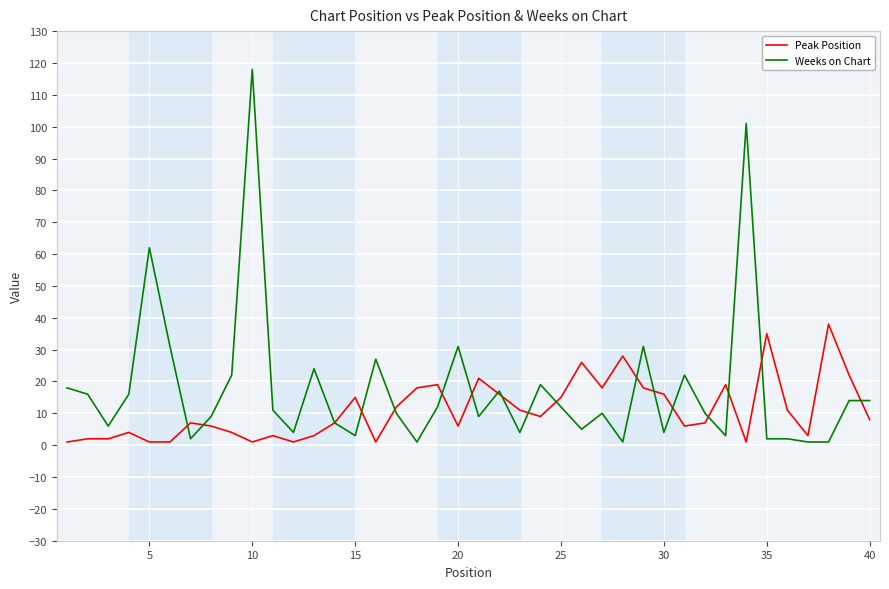

Which series has the largest range (max minus min)?

Weeks on Chart